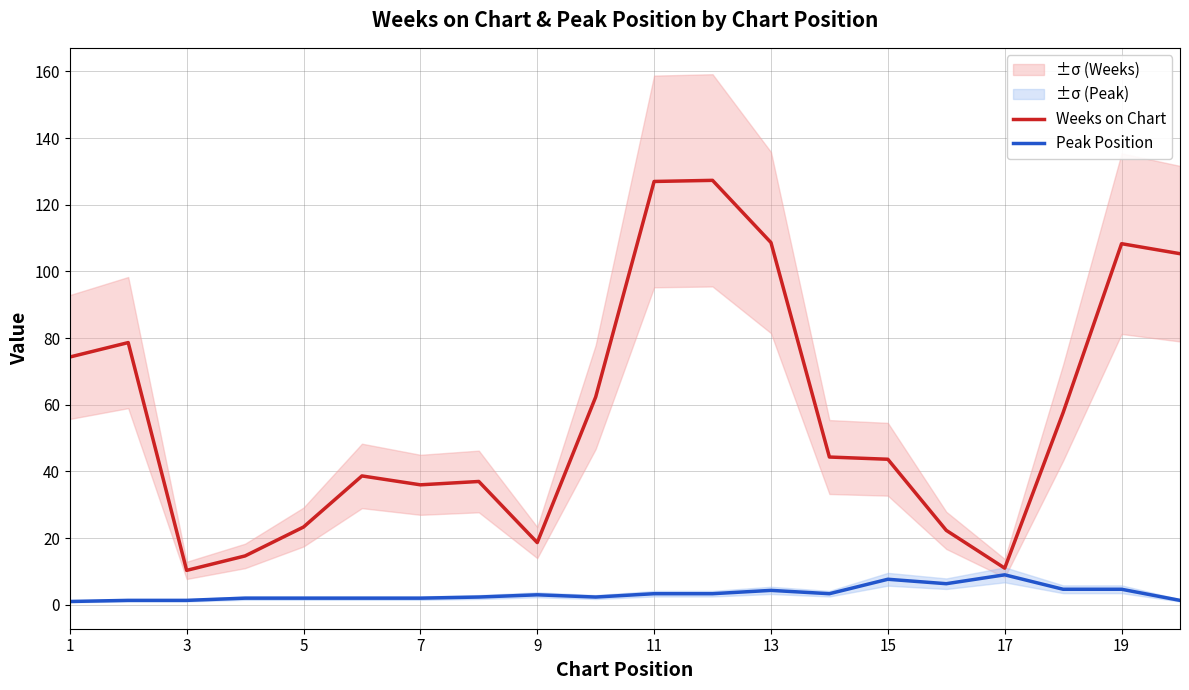

True or false: Peak Position and Weeks on Chart cross at least once.

False